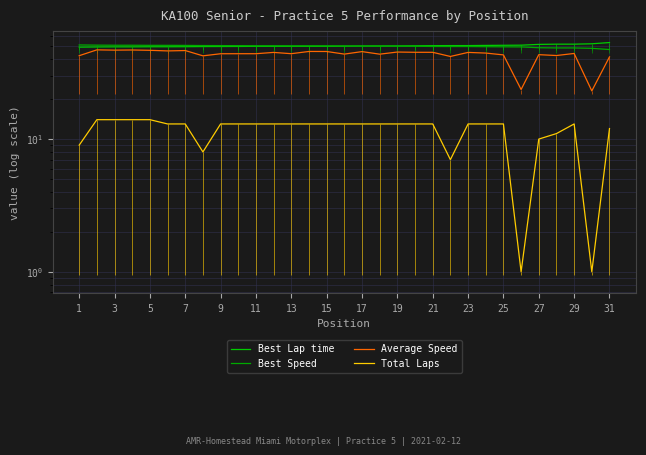

What is the difference between the Best Lap time values at 29 and 21?

1.6